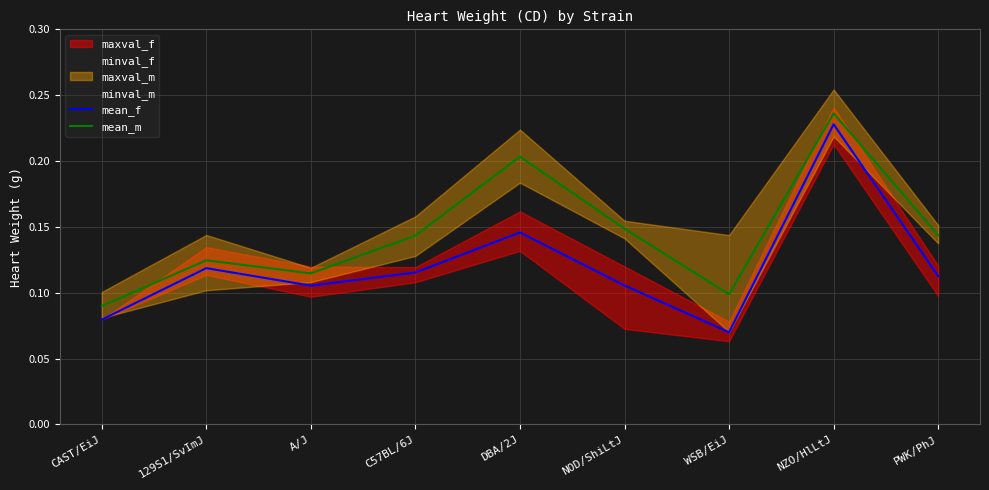

The mean_m series shows 0.1 at NZO/HlLtJ. True or false?

False